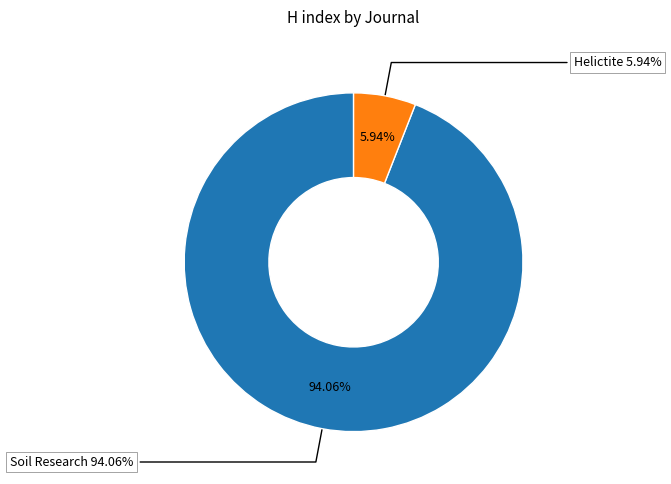

To the nearest percent, what is the difference between the largest and smallest slice percentages?

88%